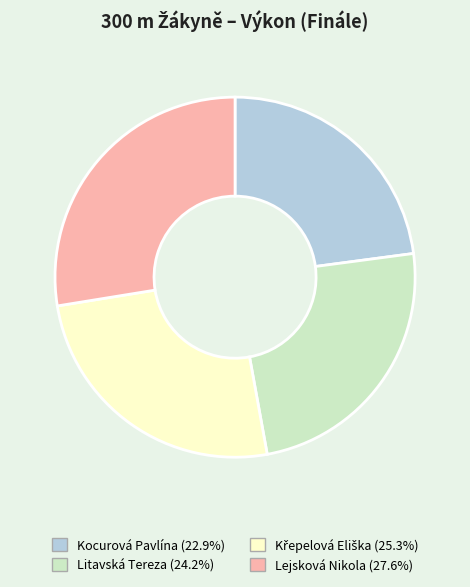

What is the largest slice in the pie chart?

Lejsková Nikola